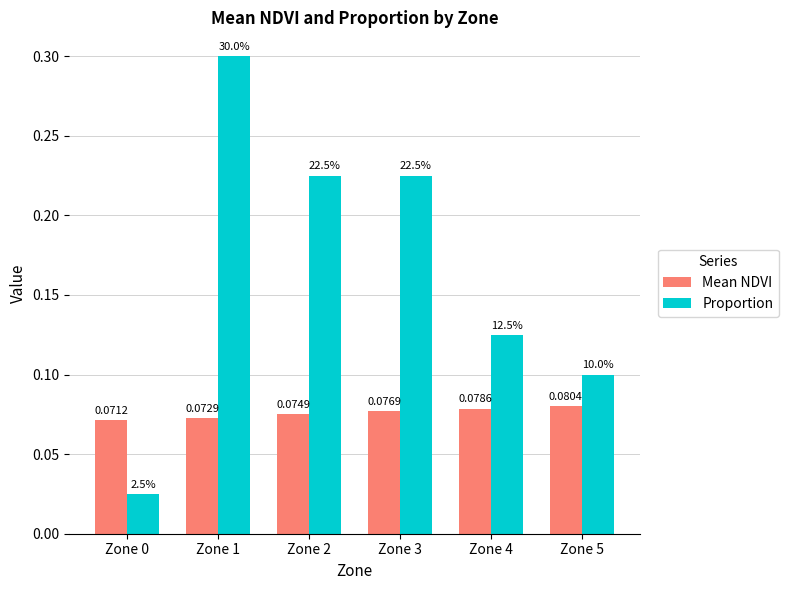

Which series has the largest range (max minus min)?

Proportion